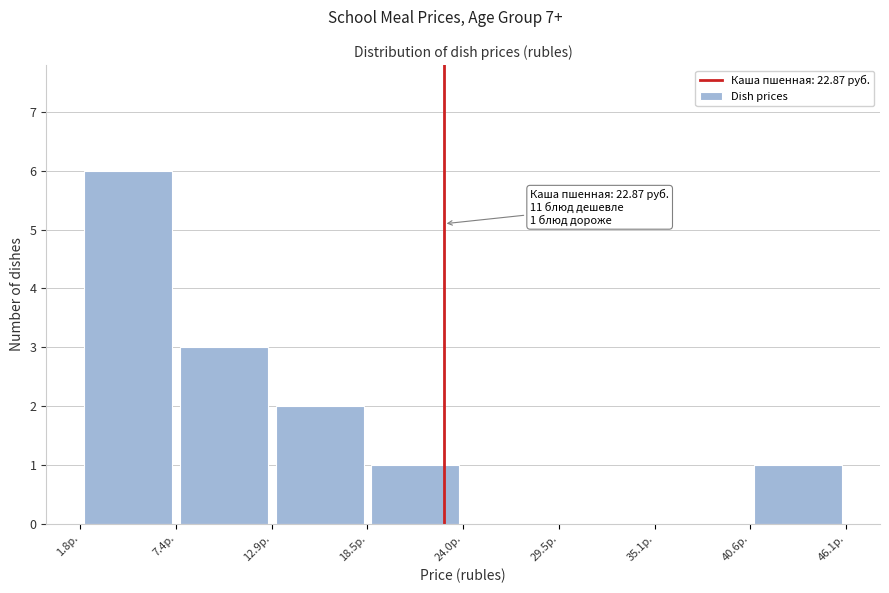

Over which range of the x-axis is the bar tallest?

2 to 7